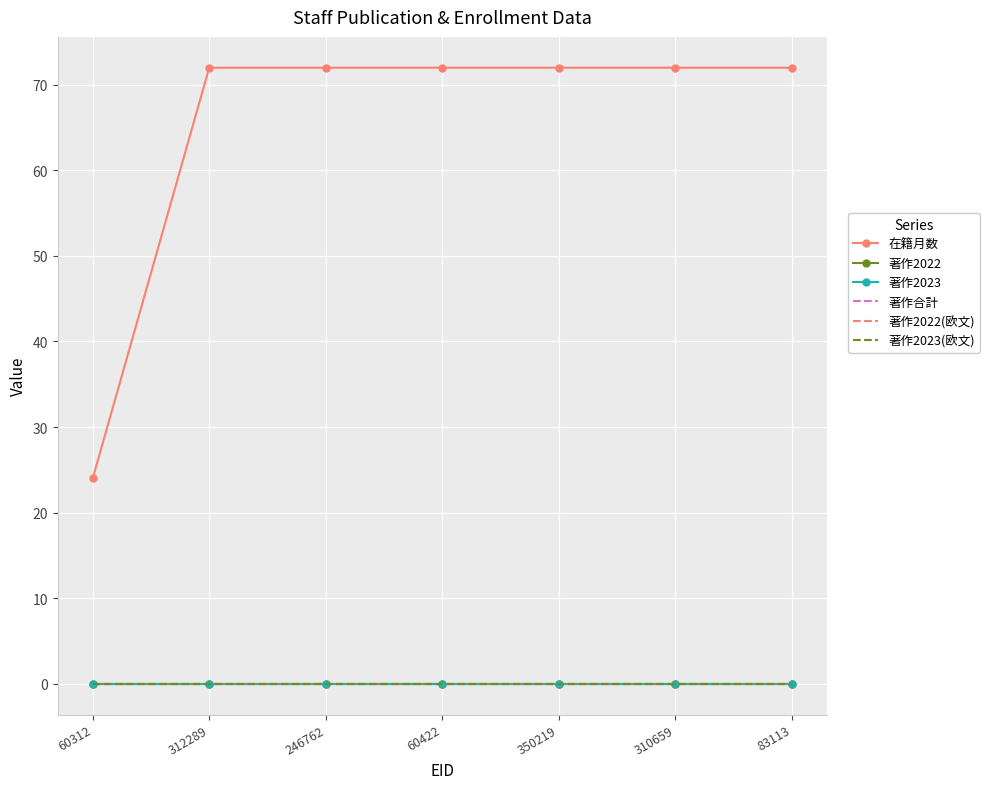

Reading left to right, list all the values displayed in this chart.

在籍月数: 24	72	72	72	72	72	72
著作2022: 0	0	0	0	0	0	0
著作2023: 0	0	0	0	0	0	0
著作合計: 0	0	0	0	0	0	0
著作2022(欧文): 0	0	0	0	0	0	0
著作2023(欧文): 0	0	0	0	0	0	0